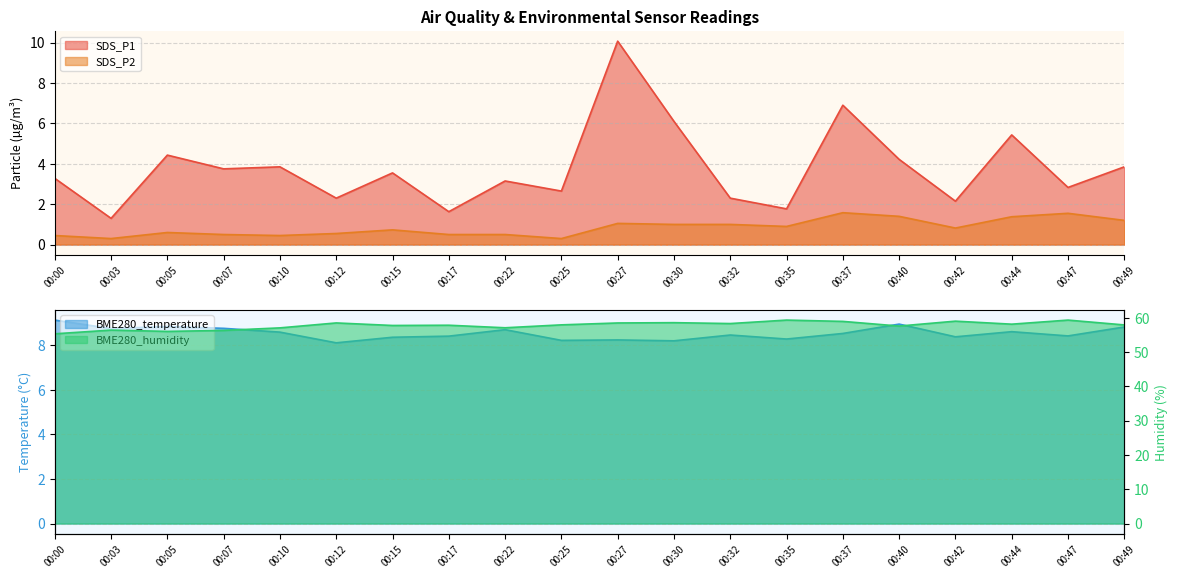

True or false: SDS_P2 has a value of 0.6 at 00:12.

True